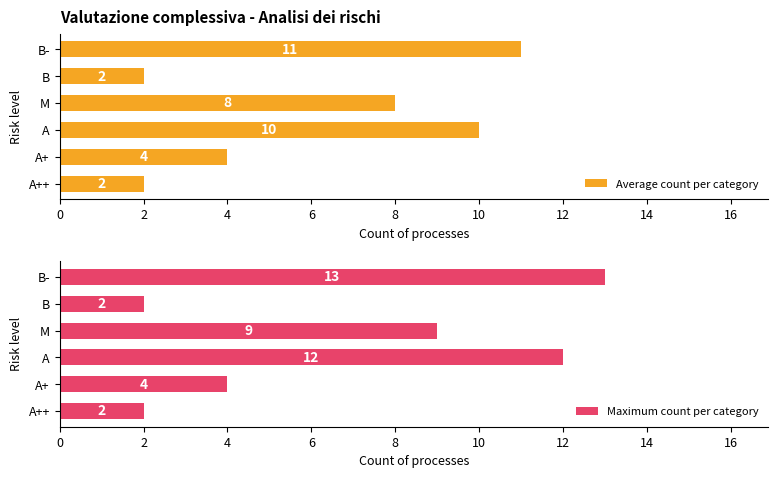

True or false: Maximum count per category has a value of 2 at A++.

True